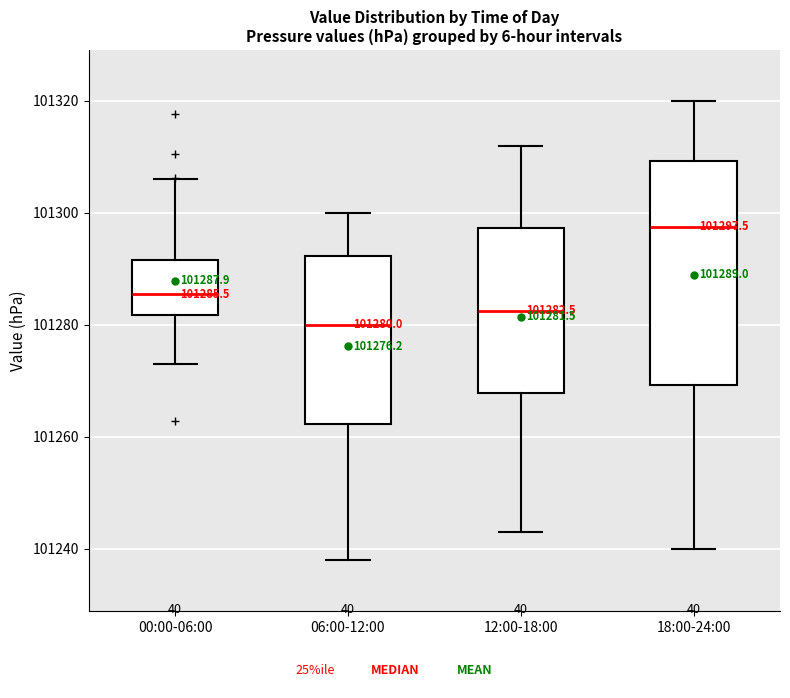

Which box's median line is the lowest?

06:00-12:00